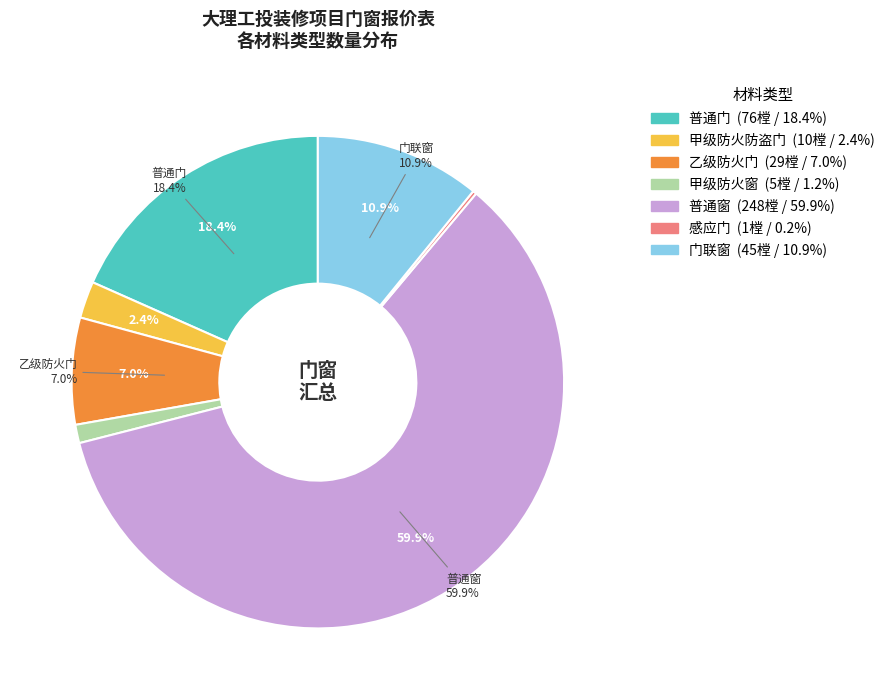

To the nearest percent, what percentage of the pie is 普通门?

18%